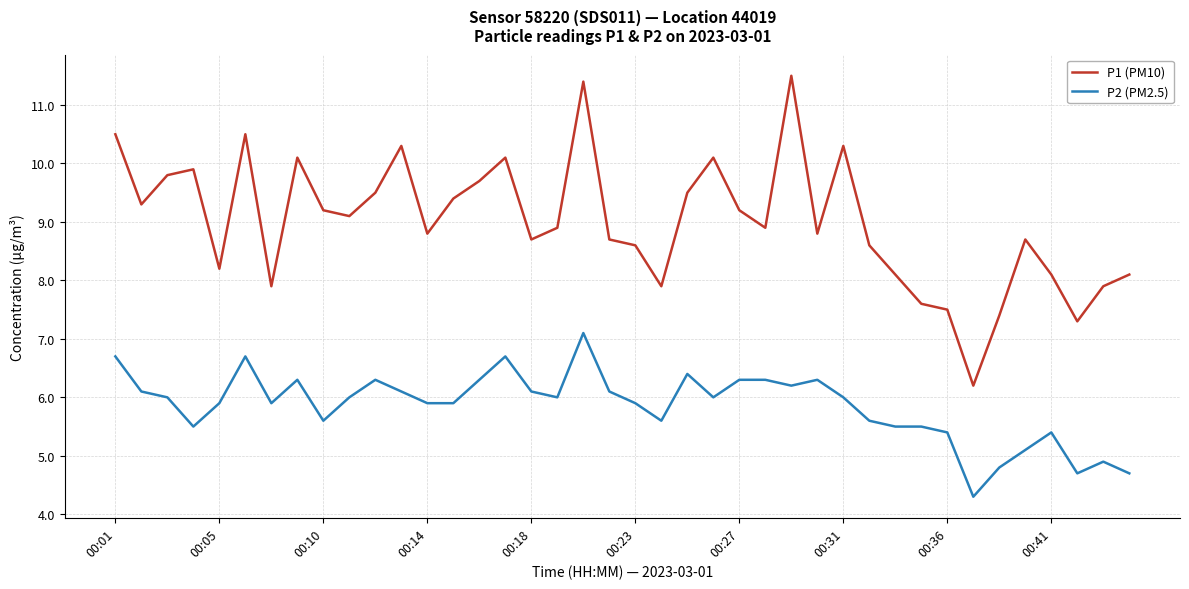

What is the minimum value for P1 (PM10)?

6.2